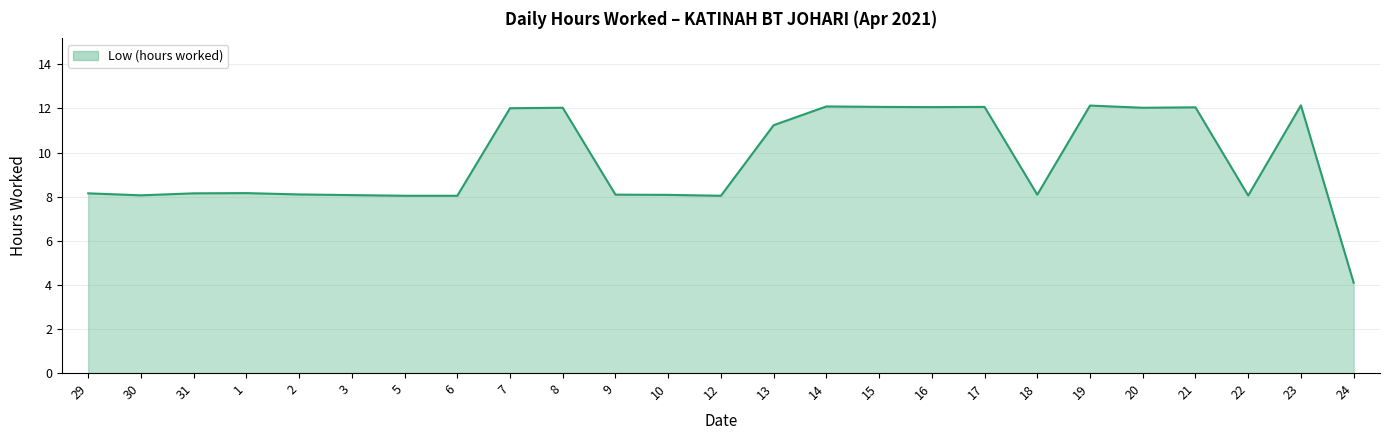

What is the difference between the maximum and minimum values?

8.0